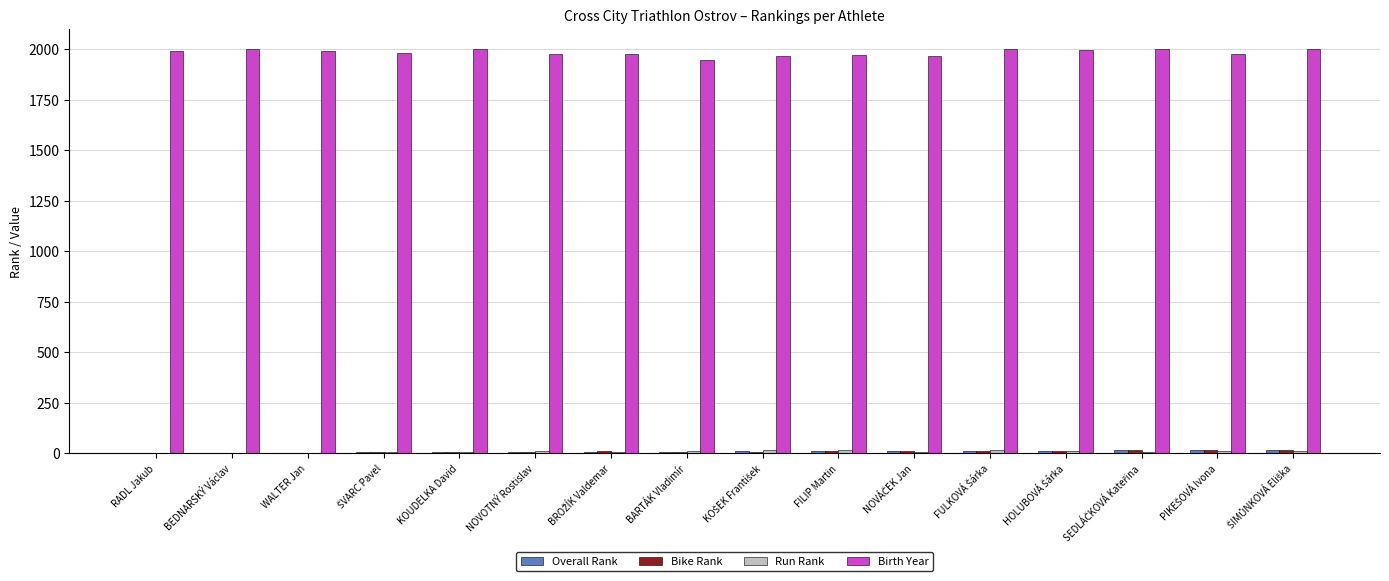

The Birth Year series shows 2896 at KOUDELKA David. True or false?

False